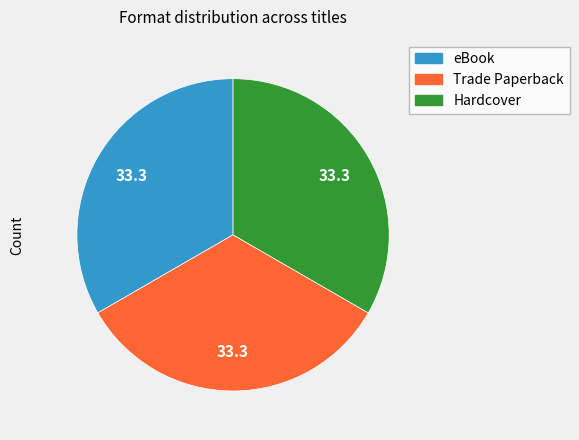

Is there any slice that represents more than half of the pie?

No